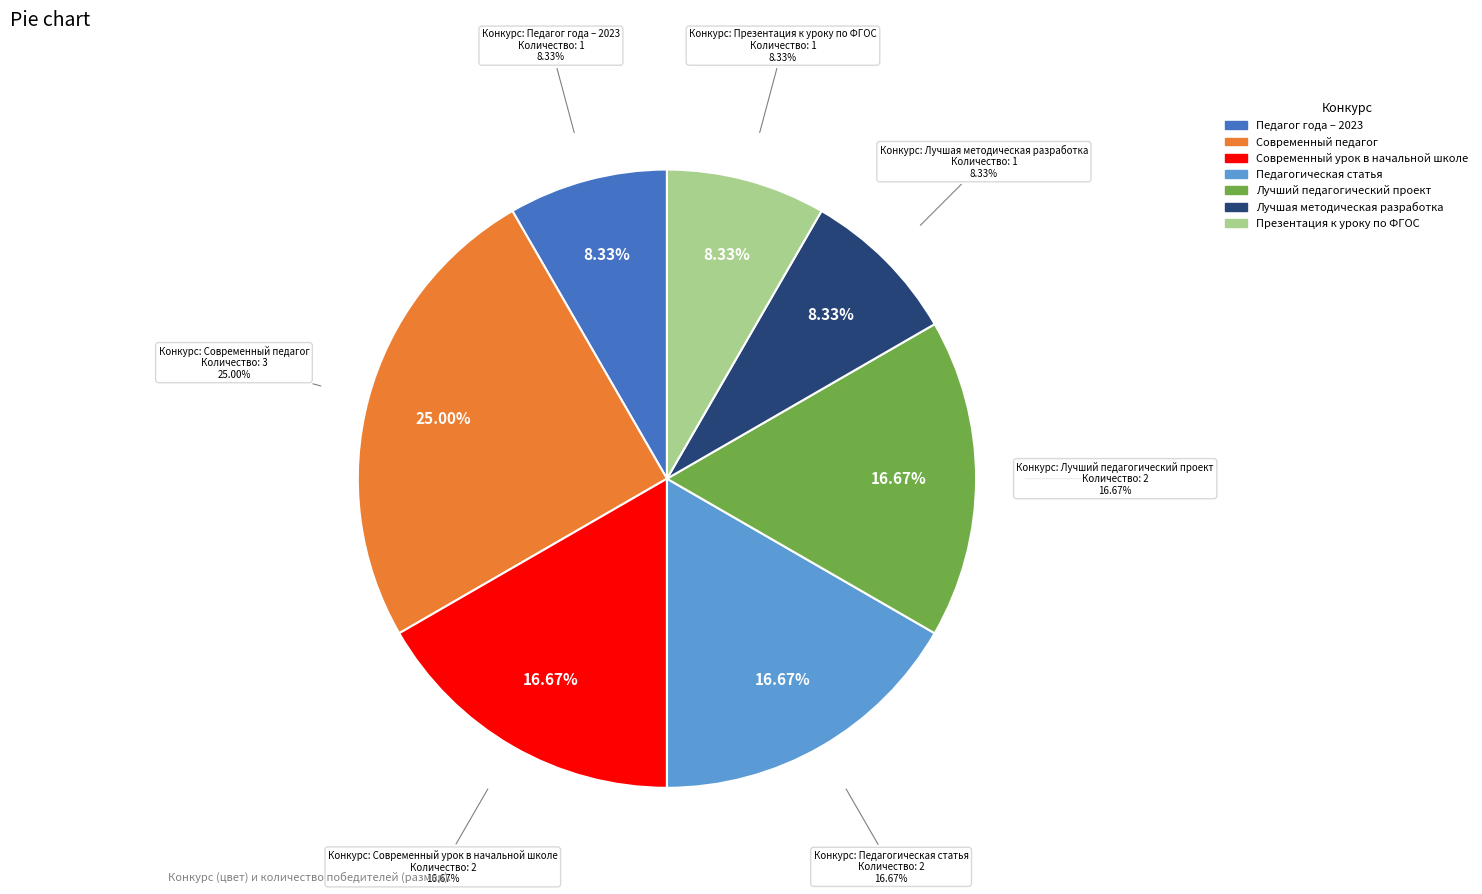

True or false: Педагог года – 2023 accounts for 8% of the total.

True